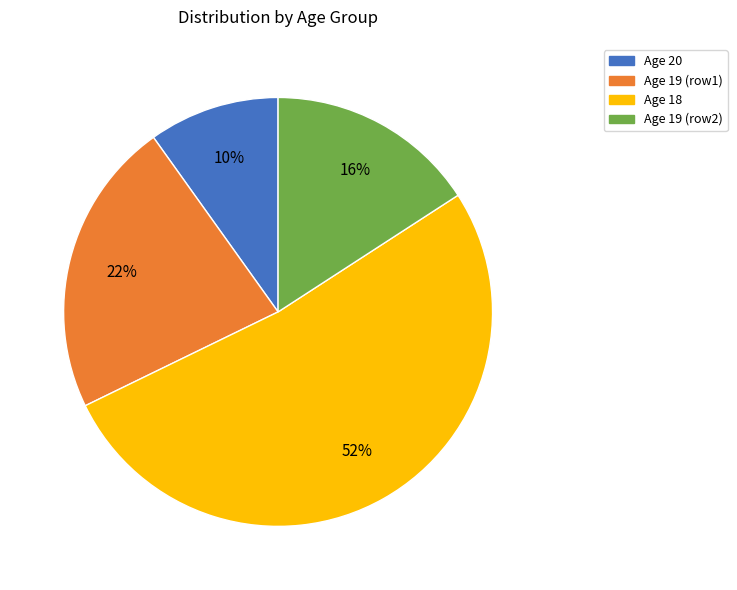

Is there any slice that represents more than half of the pie?

Yes